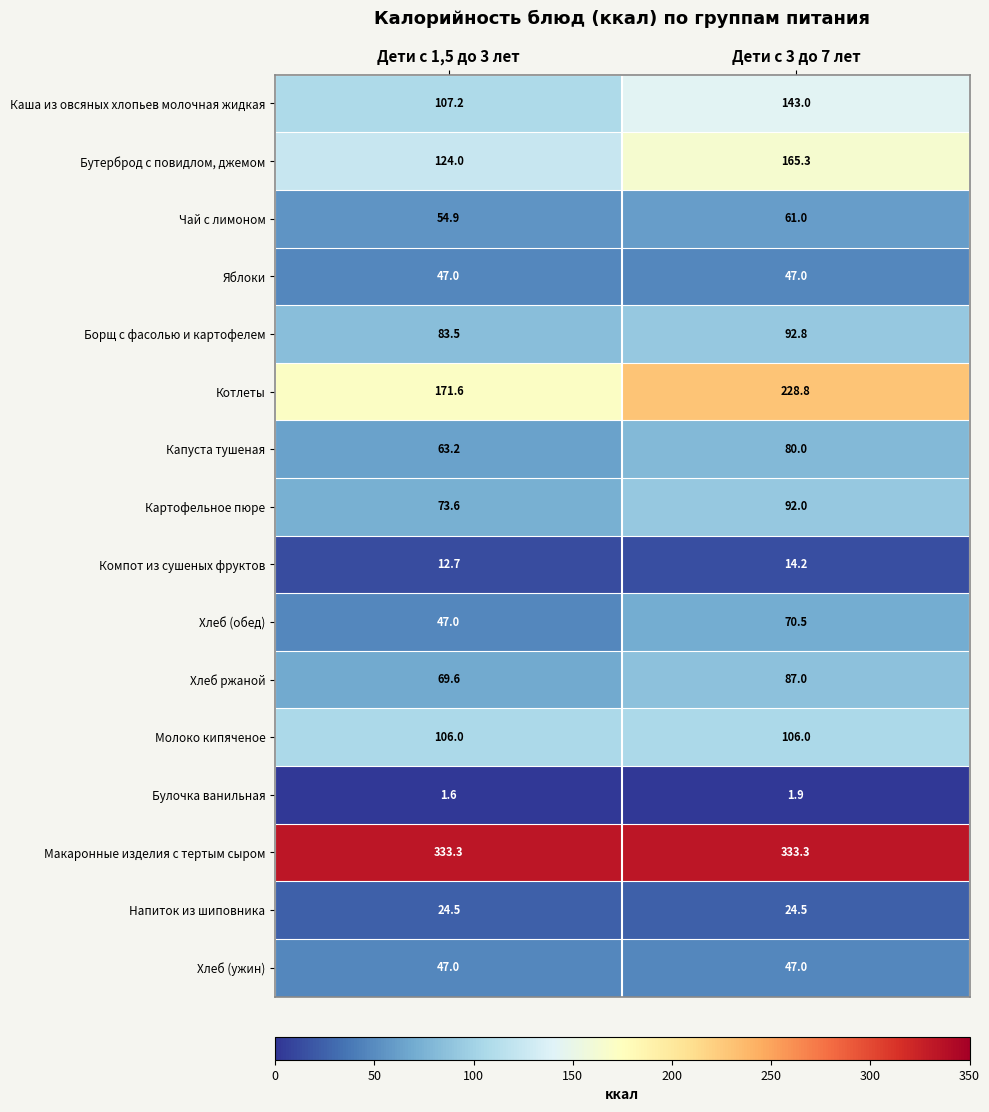

True or false: Хлеб (ужин) has a value of 47.0 at Дети с 3 до 7 лет.

True